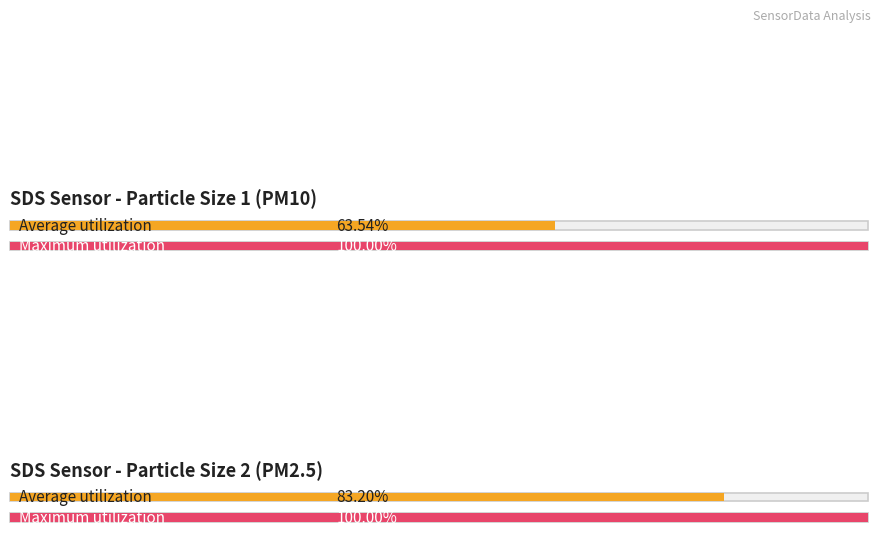

Which series has the largest range (max minus min)?

SDS_P1